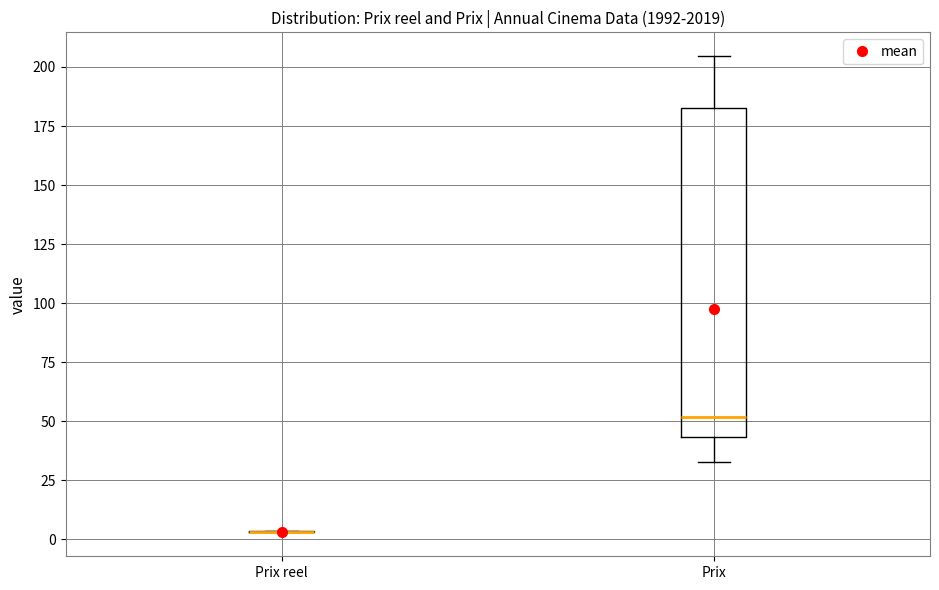

Which box is the tallest, from its lower edge to its upper edge?

Prix